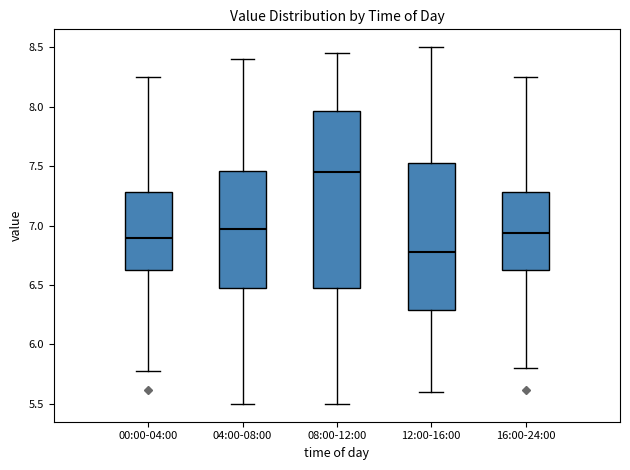

Reading left to right, transcribe this box plot: for each box, give where its median line is, the range the box spans, and where its two whiskers end, as read against the y-axis. The values are not printed on the chart, so give them approximately, as read against the axis.

00:00-04:00: median 6.90, box 6.65 to 7.30, whiskers 5.80 to 8.25
04:00-08:00: median 7.00, box 6.50 to 7.45, whiskers 5.50 to 8.40
08:00-12:00: median 7.45, box 6.50 to 7.95, whiskers 5.50 to 8.45
12:00-16:00: median 6.80, box 6.30 to 7.55, whiskers 5.60 to 8.50
16:00-24:00: median 6.95, box 6.65 to 7.30, whiskers 5.80 to 8.25